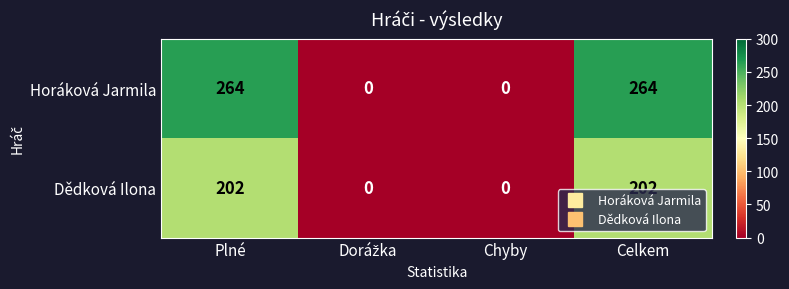

Reading right to left, extract all data points from this chart.

Horáková Jarmila: 264	0	0	264
Dědková Ilona: 202	0	0	202